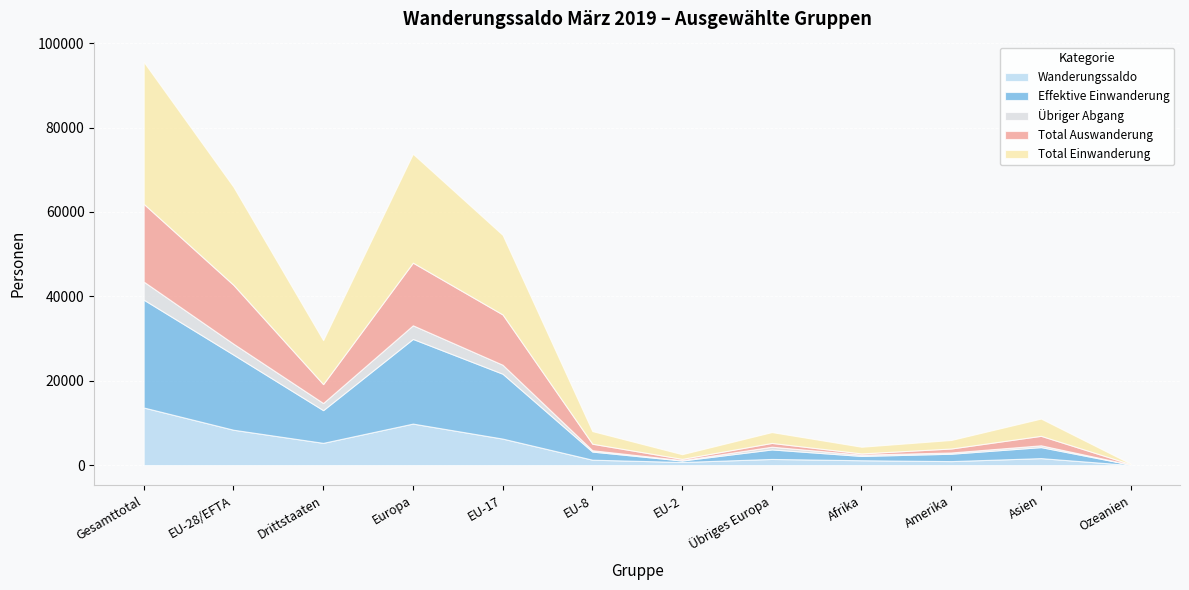

What is the sum of all Total Einwanderung values?

126423